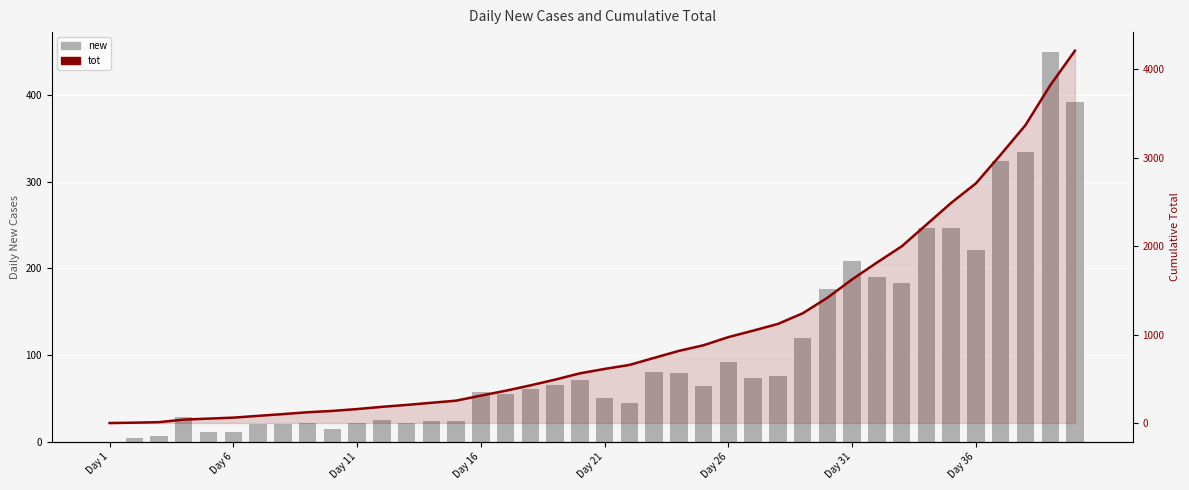

List the series in order of their peak value, highest first.

tot, new